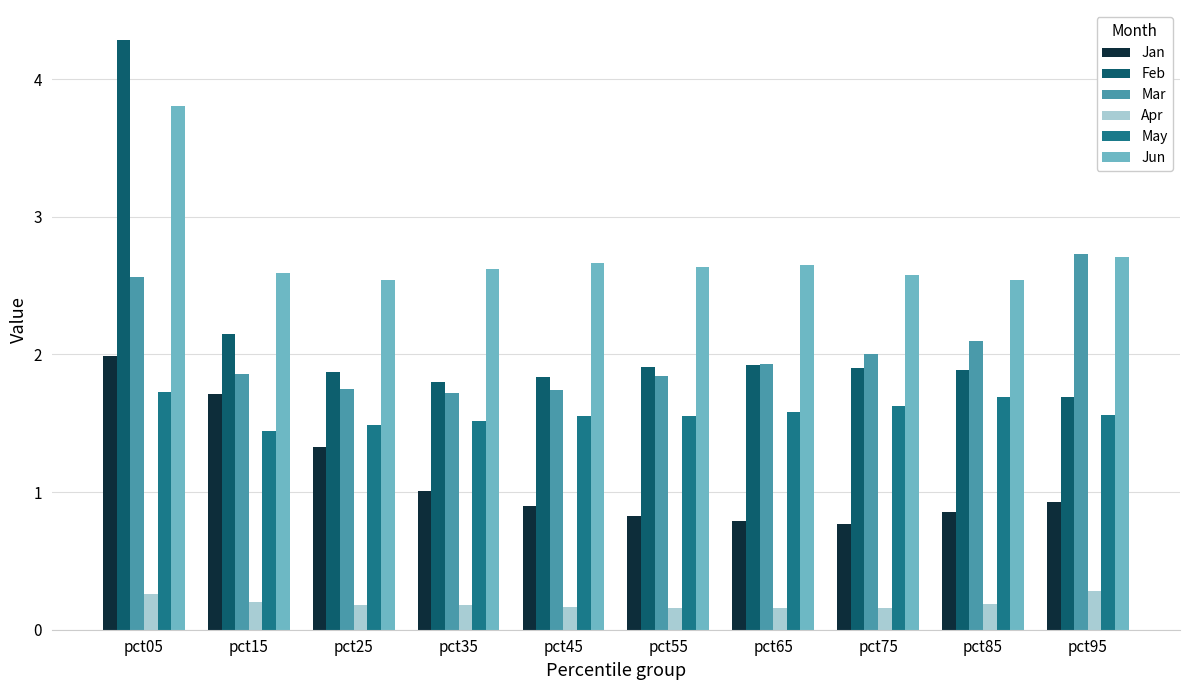

What value does the Feb series have at pct75?

1.9